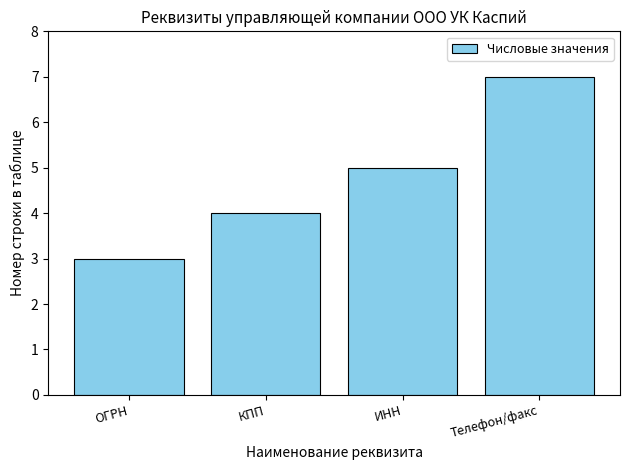

Which label corresponds to the largest value in the chart?

Телефон/факс